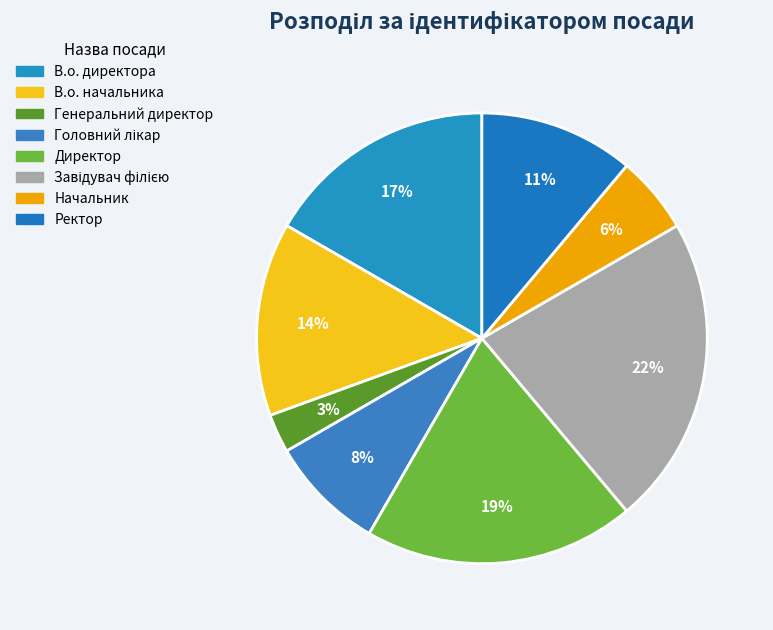

How many slices are in this pie chart?

8